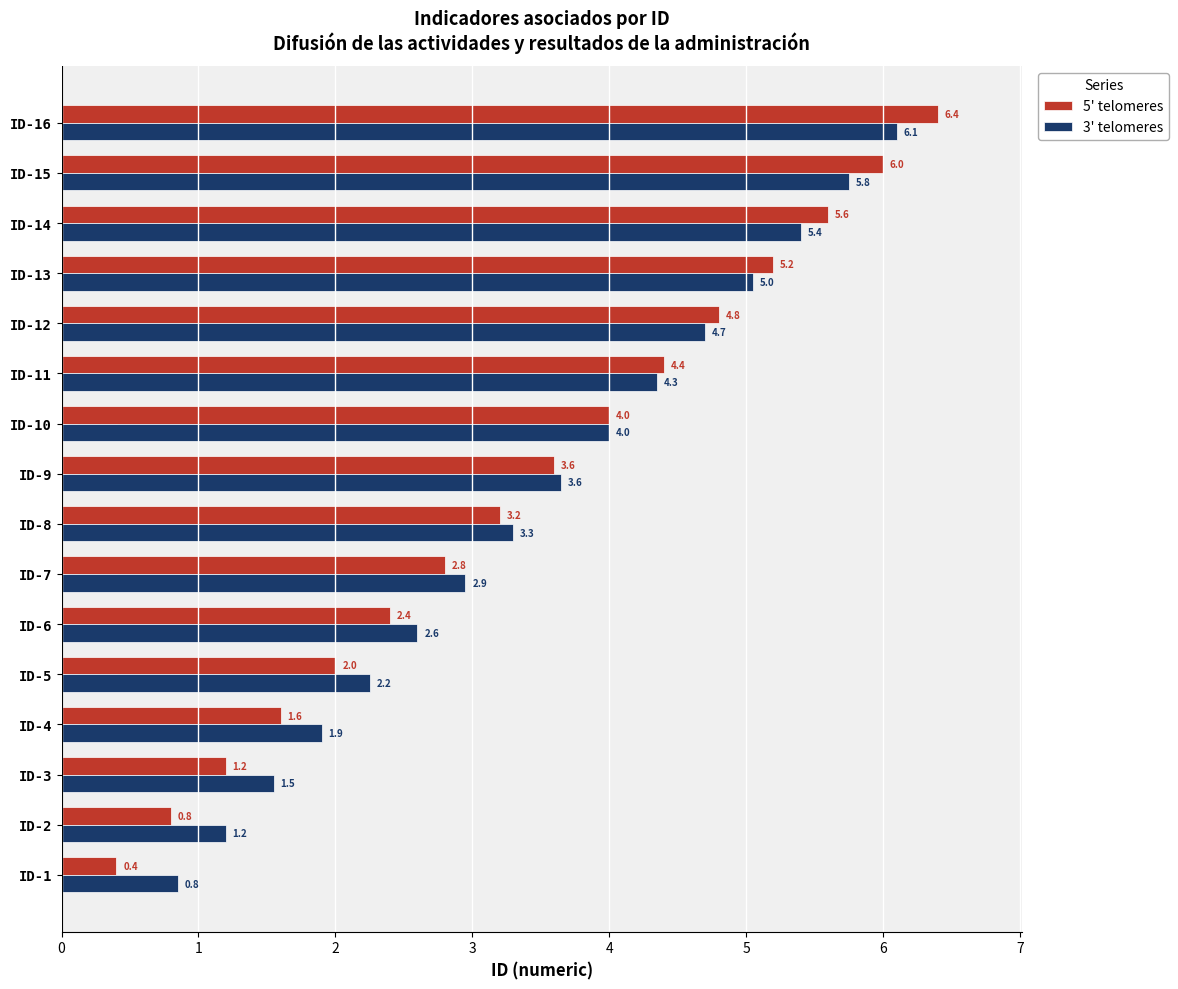

What is the approximate value of 5' telomeres at ID-6?

2.4